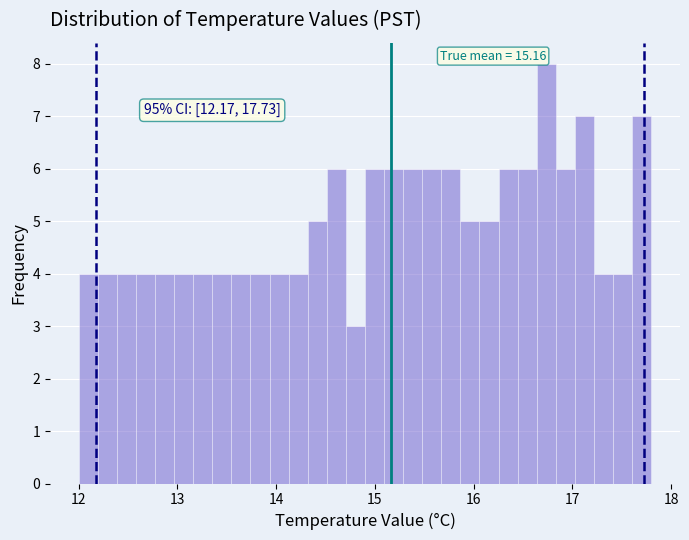

Read against the x-axis, roughly where is the centre of the tallest bar?

16.7